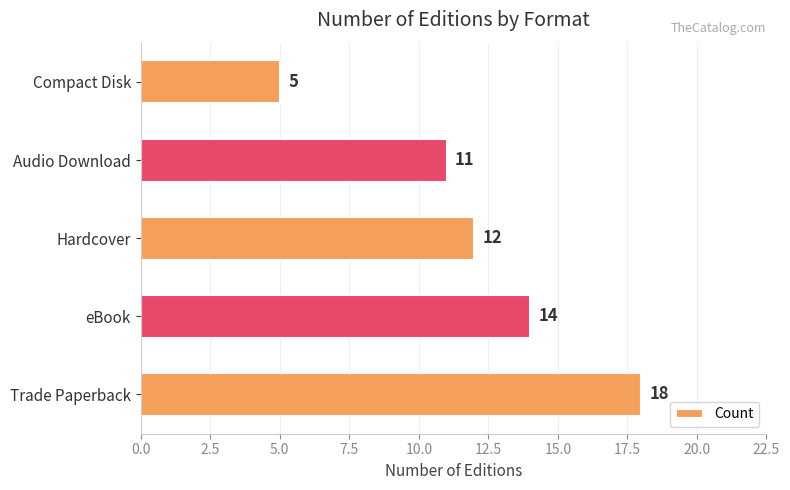

List the labels in order of value, smallest first.

Compact Disk, Audio Download, Hardcover, eBook, Trade Paperback